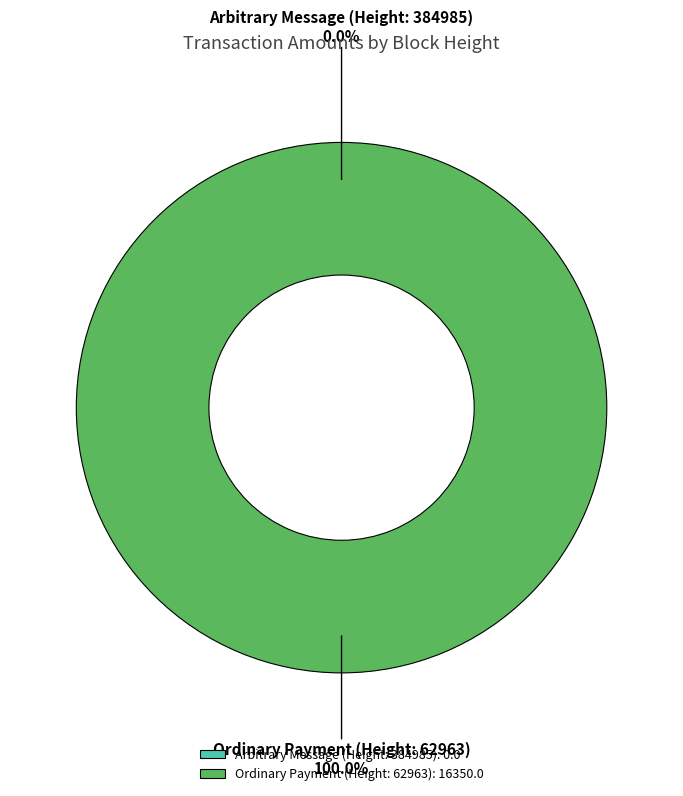

Does any single category account for the majority?

Yes